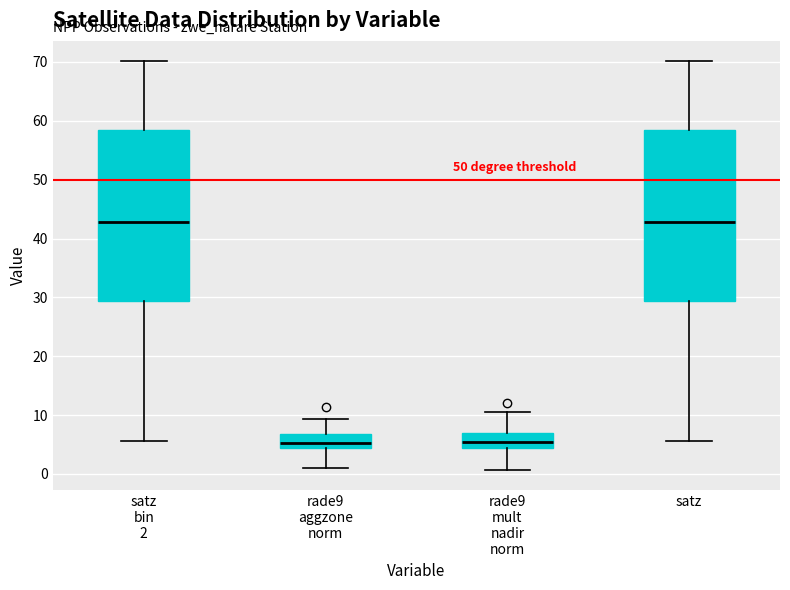

Reading left to right, transcribe this box plot: for each box, give where its median line is, the range the box spans, and where its two whiskers end, as read against the y-axis. The values are not printed on the chart, so give them approximately, as read against the axis.

satz bin 2: median 43, box 29 to 59, whiskers 6 to 70
rade9 aggzone norm: median 5, box 4 to 7, whiskers 1 to 9
rade9 mult nadir norm: median 5, box 4 to 7, whiskers 1 to 11
satz: median 43, box 29 to 59, whiskers 6 to 70